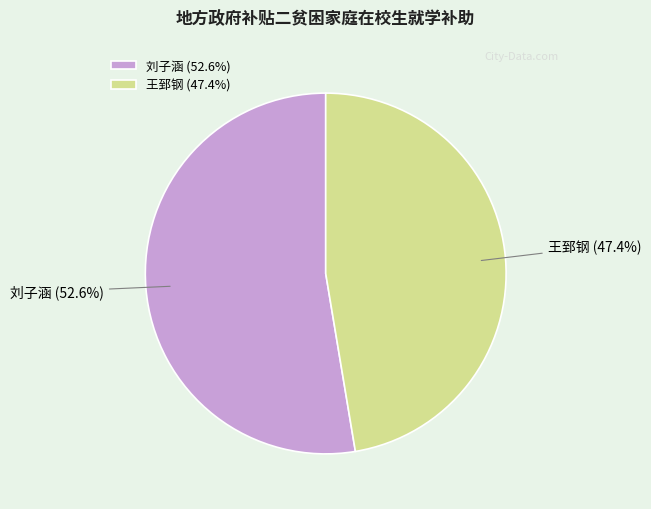

What portion of the pie excludes 王郅钢?

52.6%